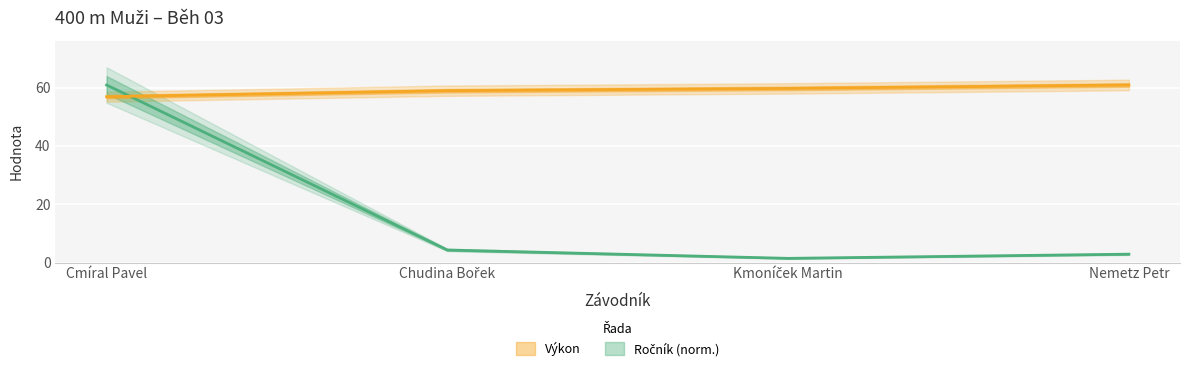

What is the average value of the Ročník series?

17.4